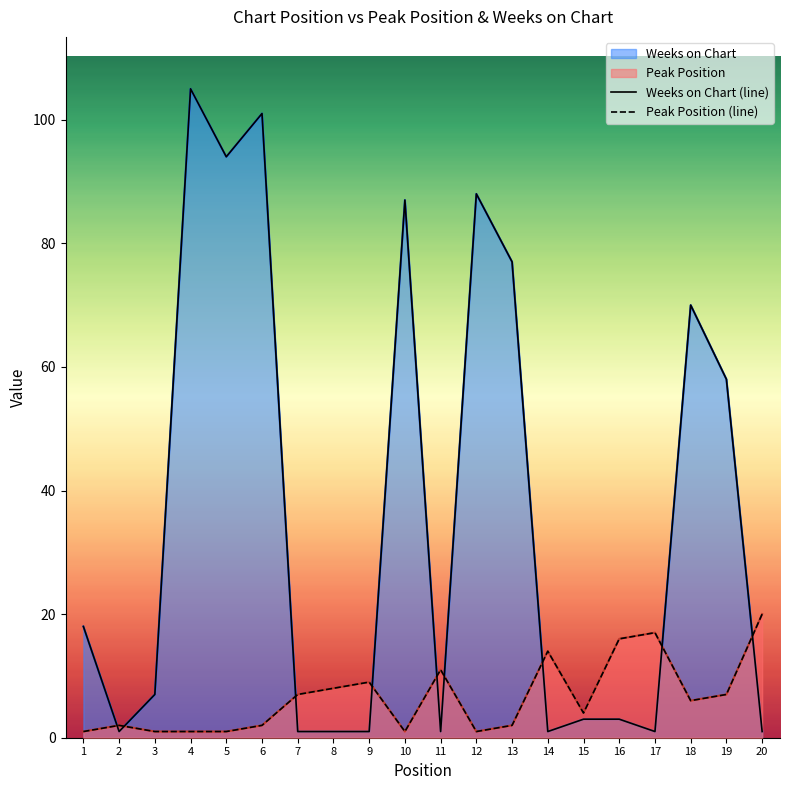

True or false: Peak Position (line) has more than 1 points higher than both neighbors.

True